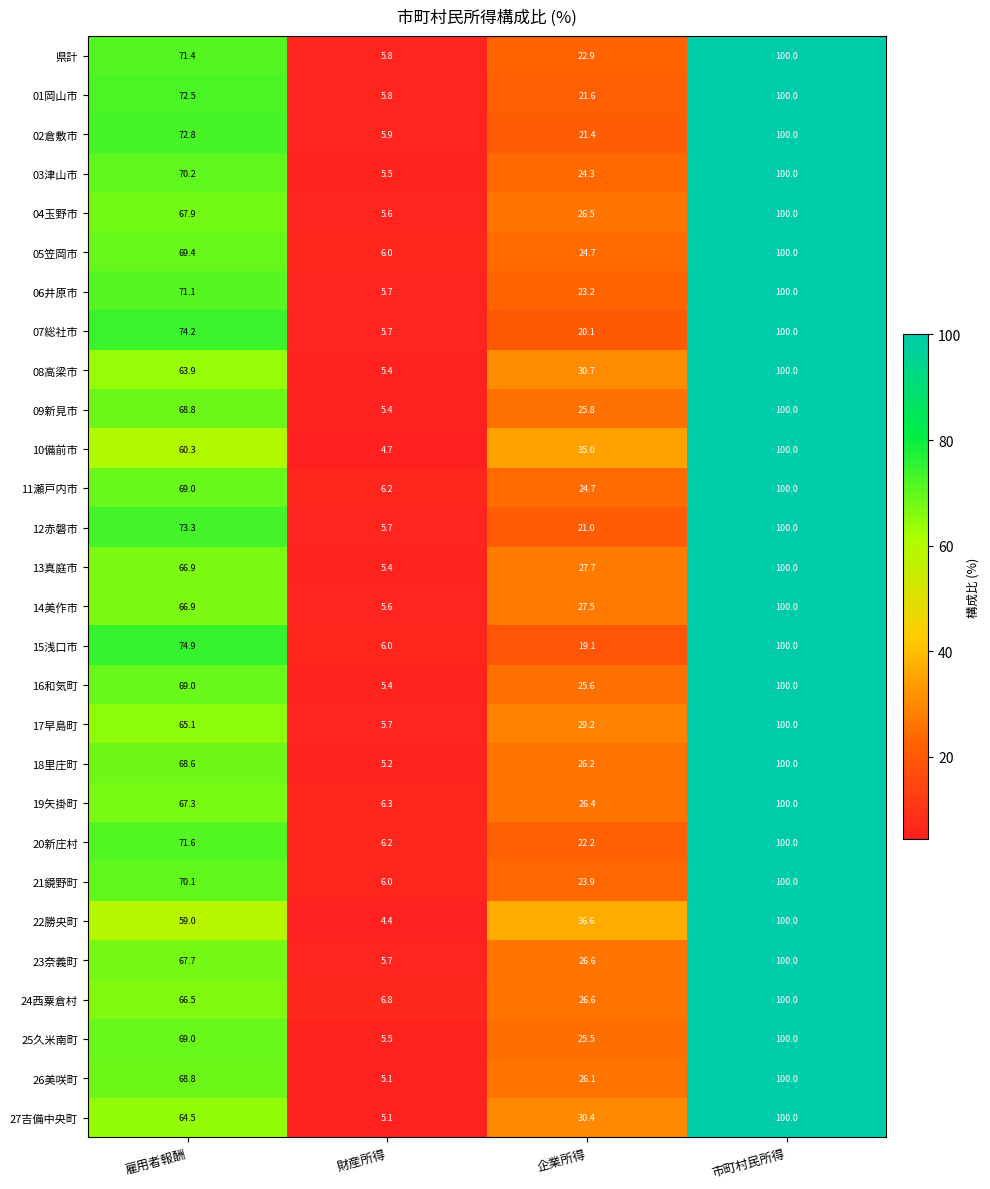

List the labels in order of 09新見市 value, largest first.

市町村民所得, 雇用者報酬, 企業所得, 財産所得